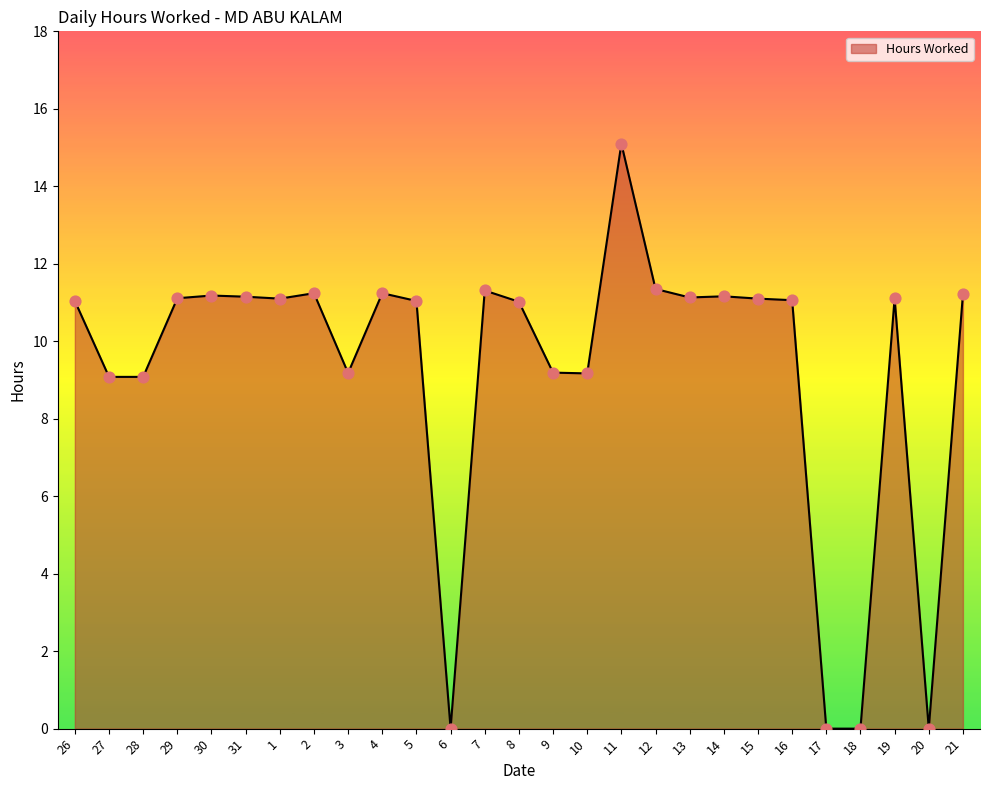

Approximately how many times larger is the value at 31 compared to 21?

1.0